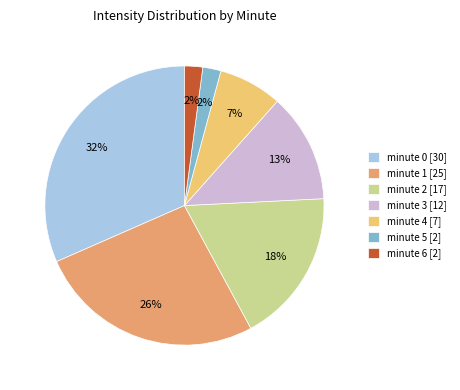

To the nearest percent, what is the difference between the minute 4 and minute 2 slice percentages?

11%